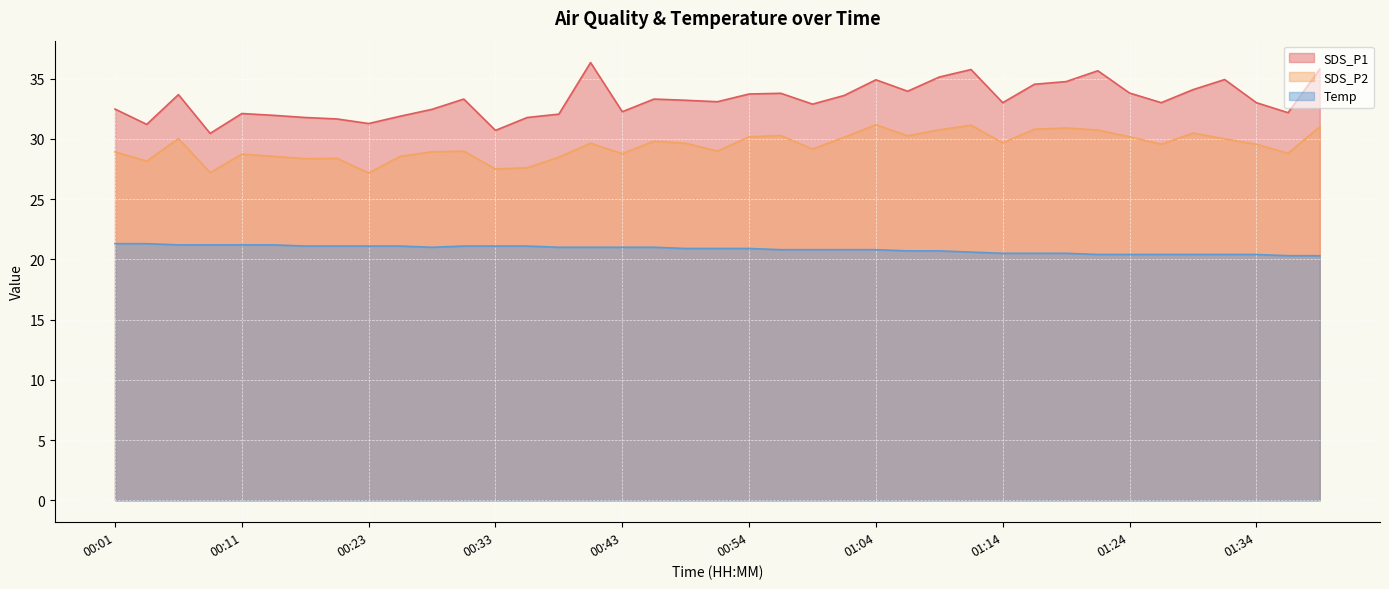

How many lines are shown in the chart?

3